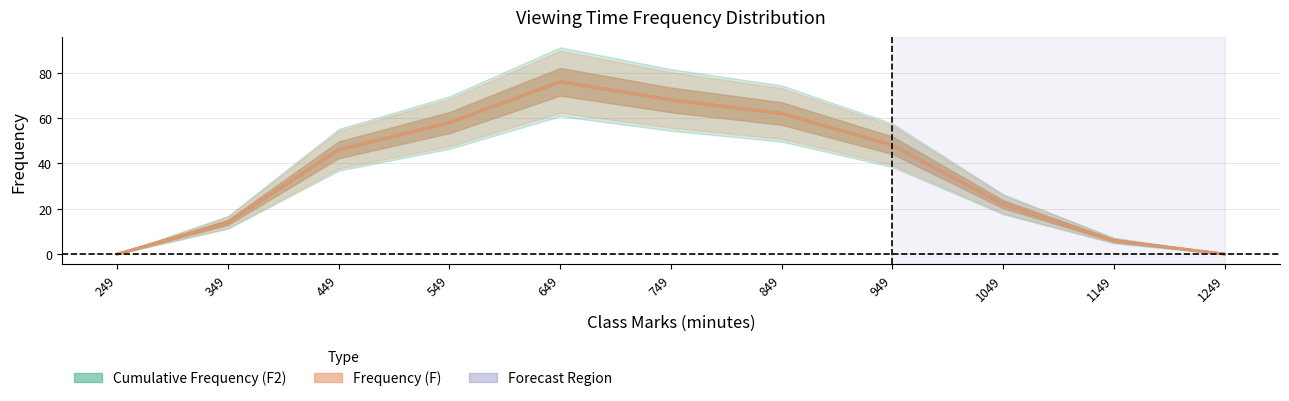

Reading left to right, transcribe all the data shown in this chart.

Cumulative Frequency (F2): 249=0	349=14	449=46	549=58	649=76	749=68	849=62	949=48	1049=22	1149=6	1249=0
Frequency (F): 249=0	349=14	449=46	549=58	649=76	749=68	849=62	949=48	1049=22	1149=6	1249=0